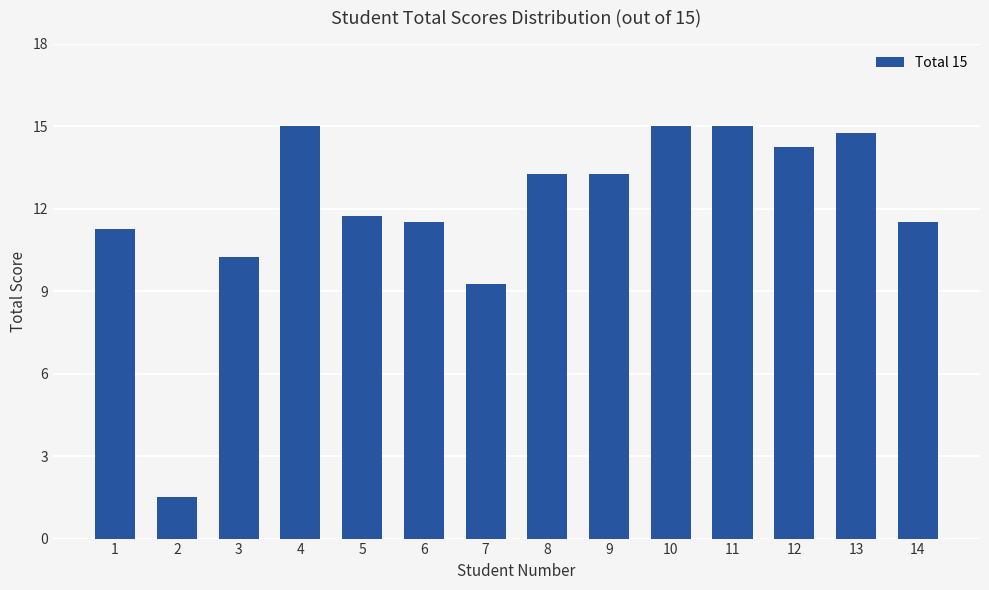

What is the sum of the values at 3 and 9?

23.5